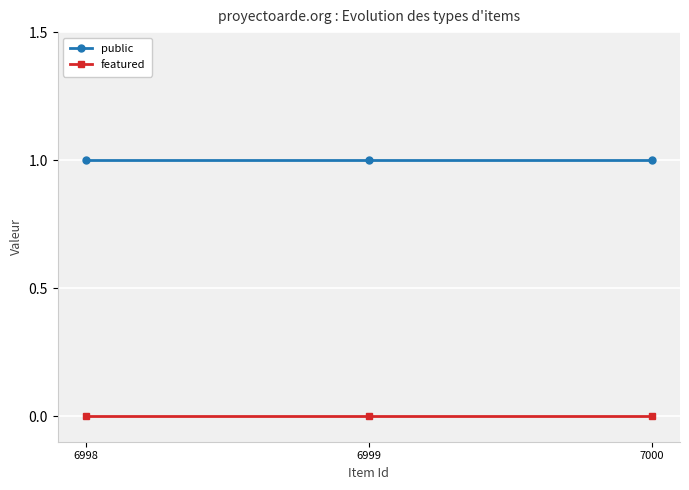

What is the value of the public point at the 3rd from the left?

1